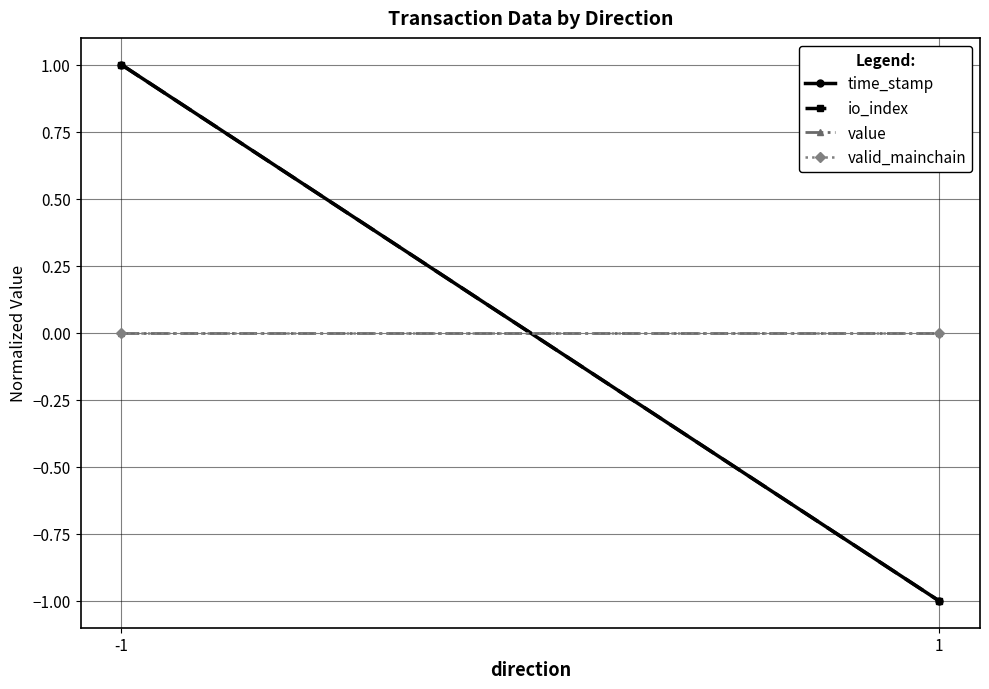

What is the difference between the highest and lowest values at -1?

1.0